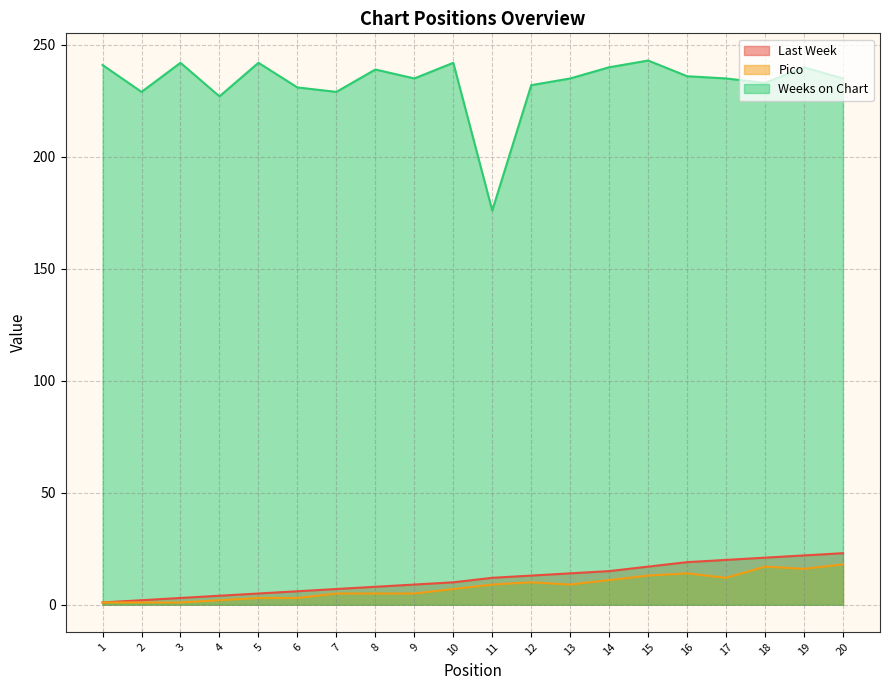

Where is Last Week nearest to the value 12?

11